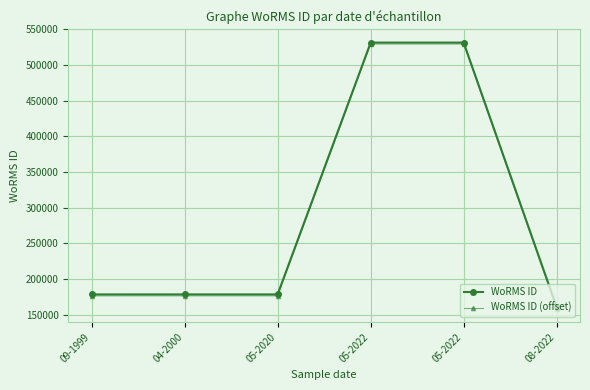

What is the difference between the maximum and minimum values in the WoRMS ID (offset) series?

370846